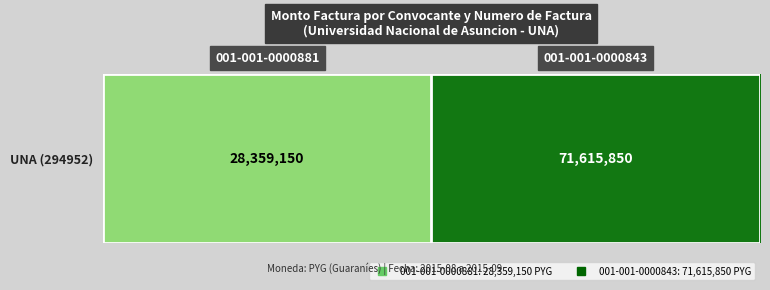

List the labels in order of value, smallest first.

001-001-0000881, 001-001-0000843